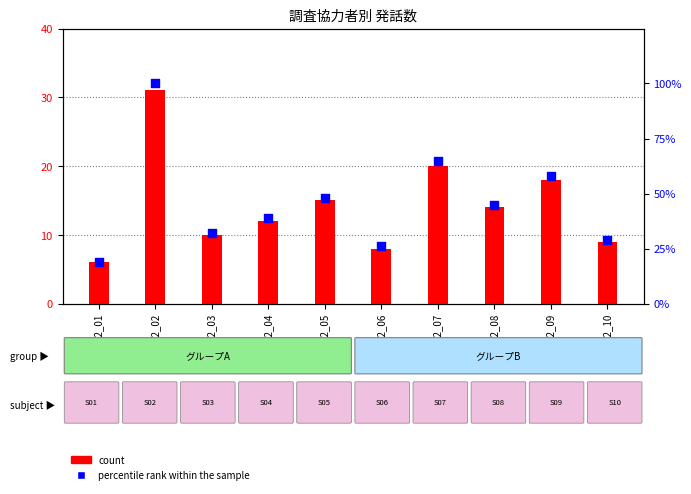

Is the value of count at CF2_01 greater than the value of percentile rank within the sample at CF2_08?

No